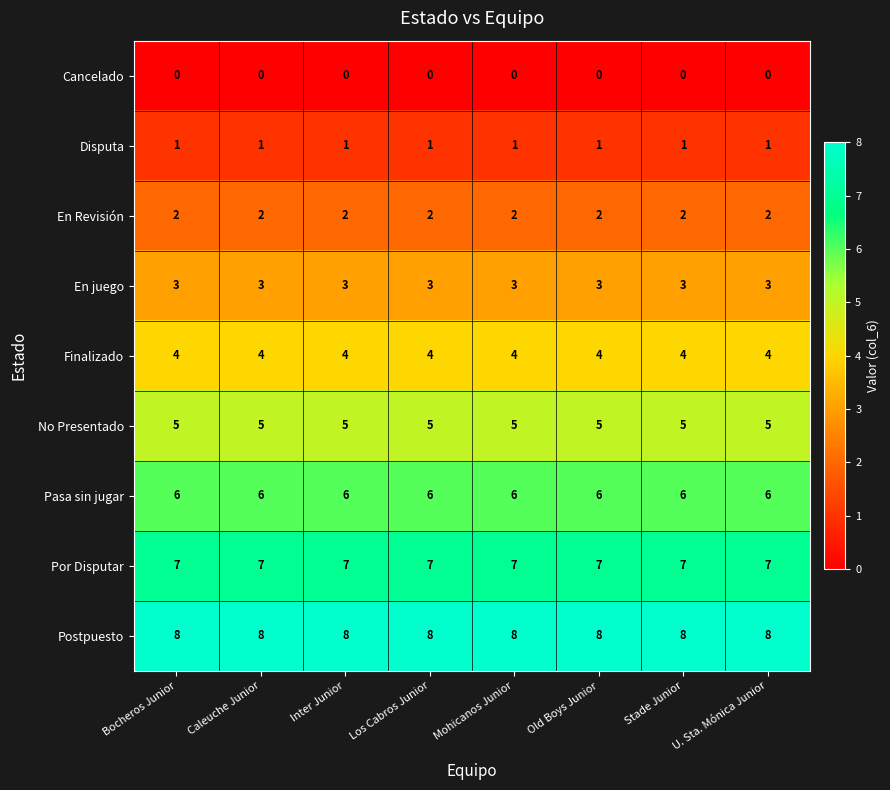

What is the maximum value for Por Disputar?

7